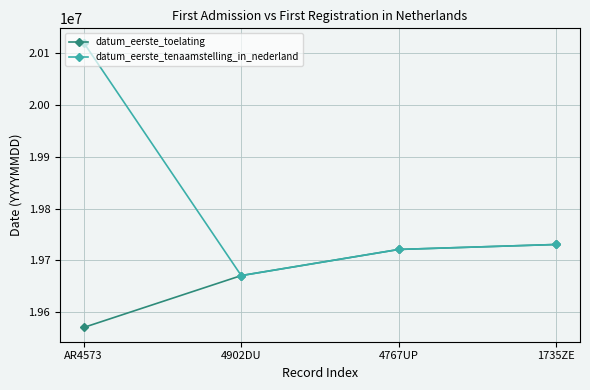

What is the label of the 4th point from the right?

AR4573